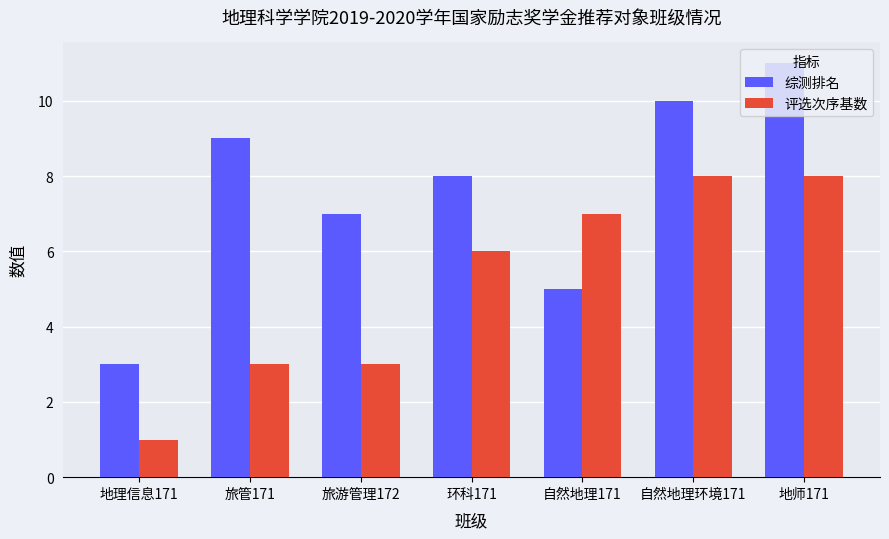

What is the difference between the 综测排名 values at 自然地理环境171 and 地理信息171?

7